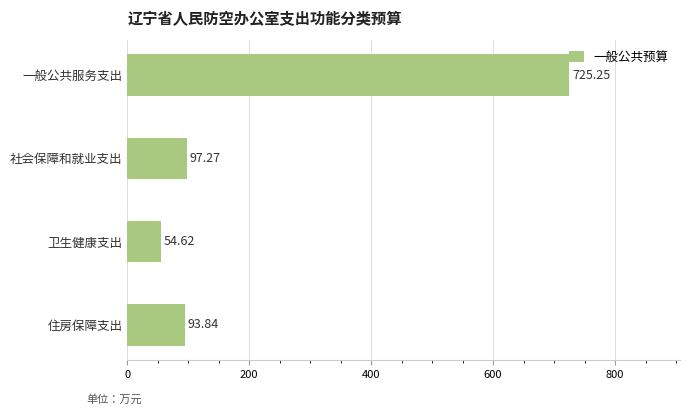

Which label corresponds to the largest value in the chart?

一般公共服务支出